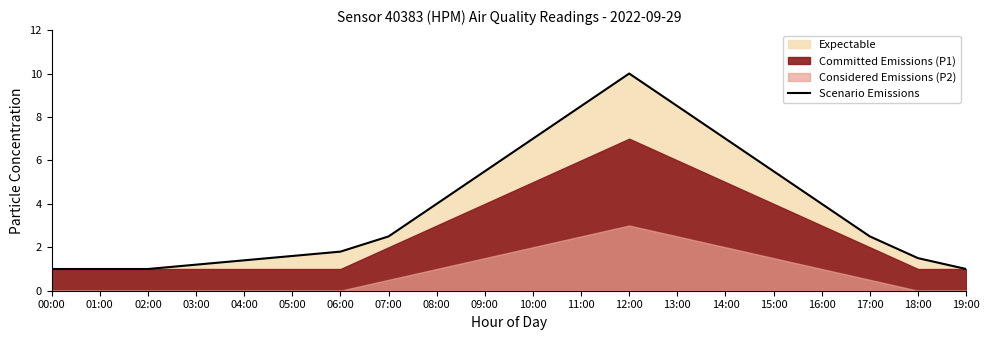

Reading right to left, transcribe all the data shown in this chart.

19:00=1.0	18:00=1.5	17:00=2.5	16:00=4.0	15:00=5.5	14:00=7.0	13:00=8.5	12:00=10.0	11:00=8.5	10:00=7.0	09:00=5.5	08:00=4.0	07:00=2.5	06:00=1.8	05:00=1.6	04:00=1.4	03:00=1.2	02:00=1.0	01:00=1.0	00:00=1.0